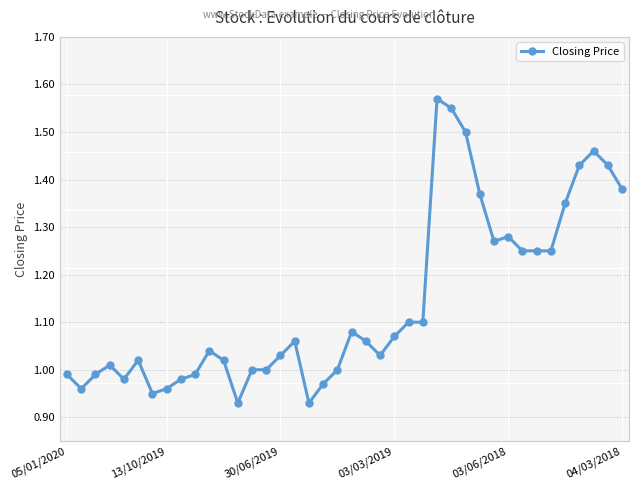

True or false: there are more than 2 points higher than both neighbors.

True